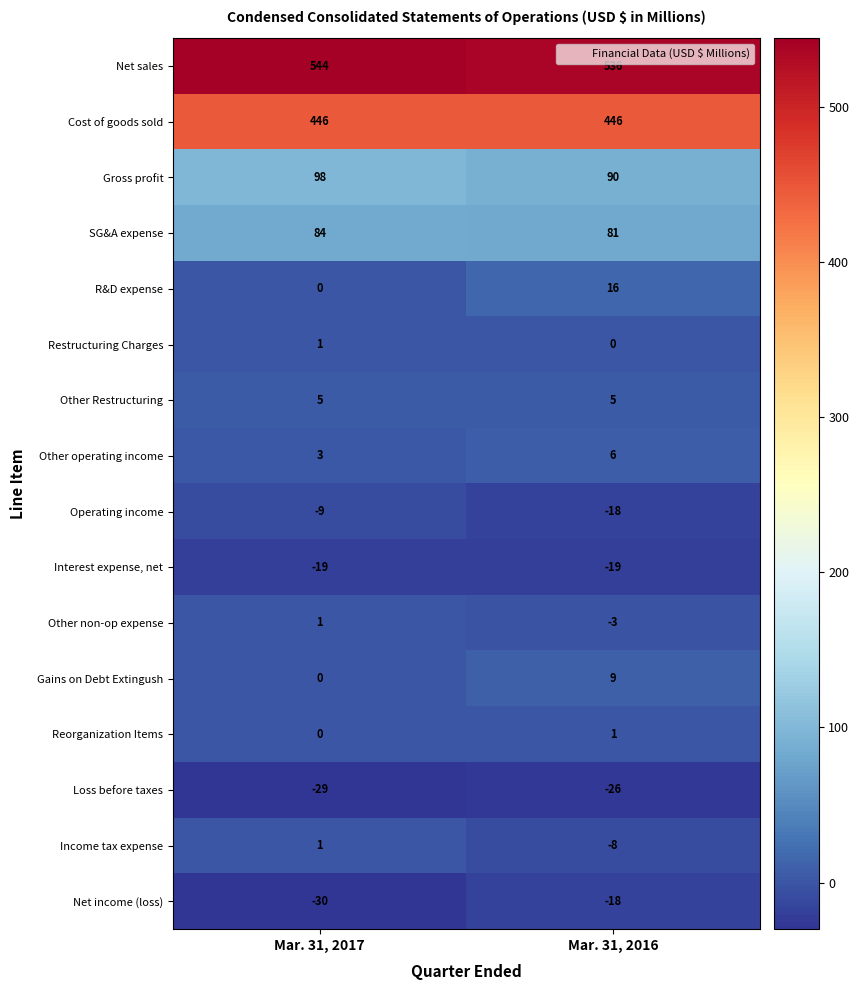

Rank the categories by Loss before taxes value from highest to lowest.

Mar. 31, 2016, Mar. 31, 2017